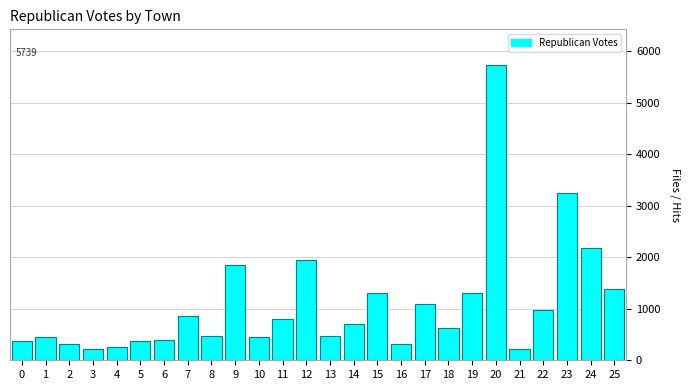

What is the change in value from 8 to 25?

+898